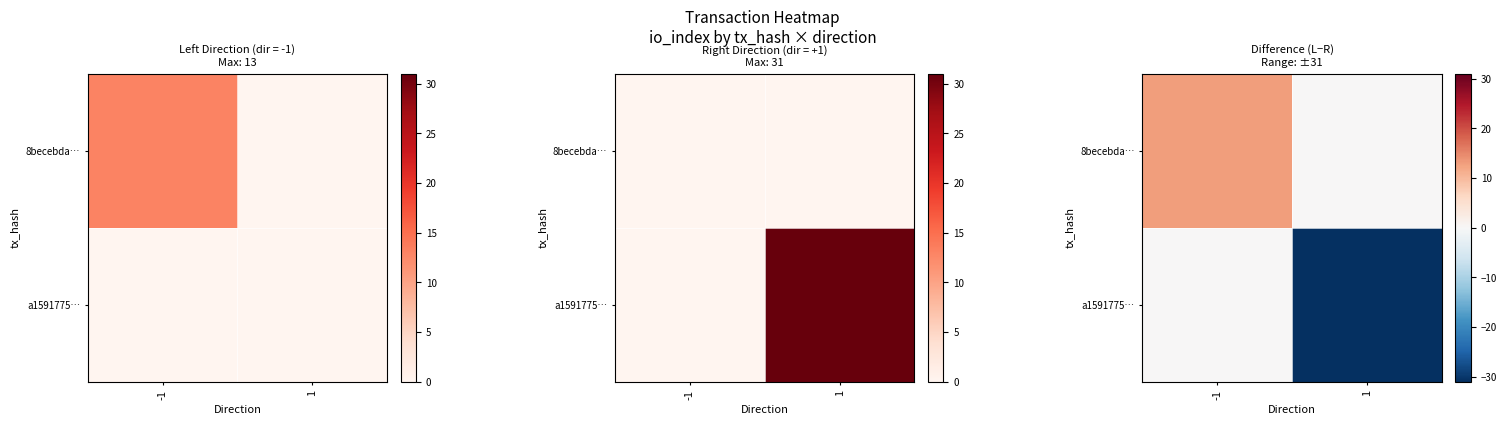

Count the 8becebda… values in the range 0 to 13.

2